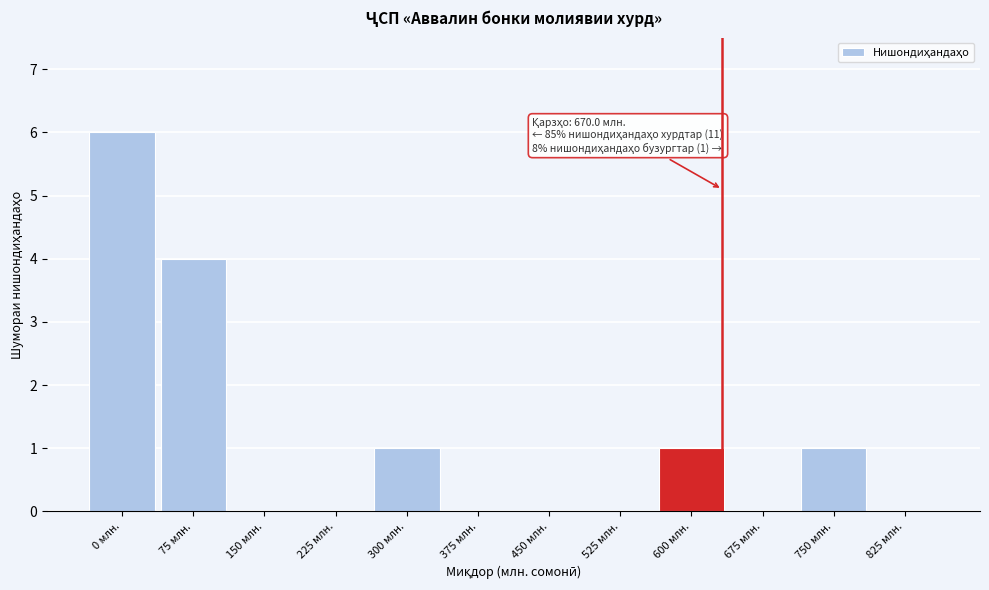

Reading left to right, what are all the values shown in this chart?

0 млн.=6	75 млн.=4	150 млн.=0	225 млн.=0	300 млн.=1	375 млн.=0	450 млн.=0	525 млн.=0	600 млн.=1	675 млн.=0	750 млн.=1	825 млн.=0